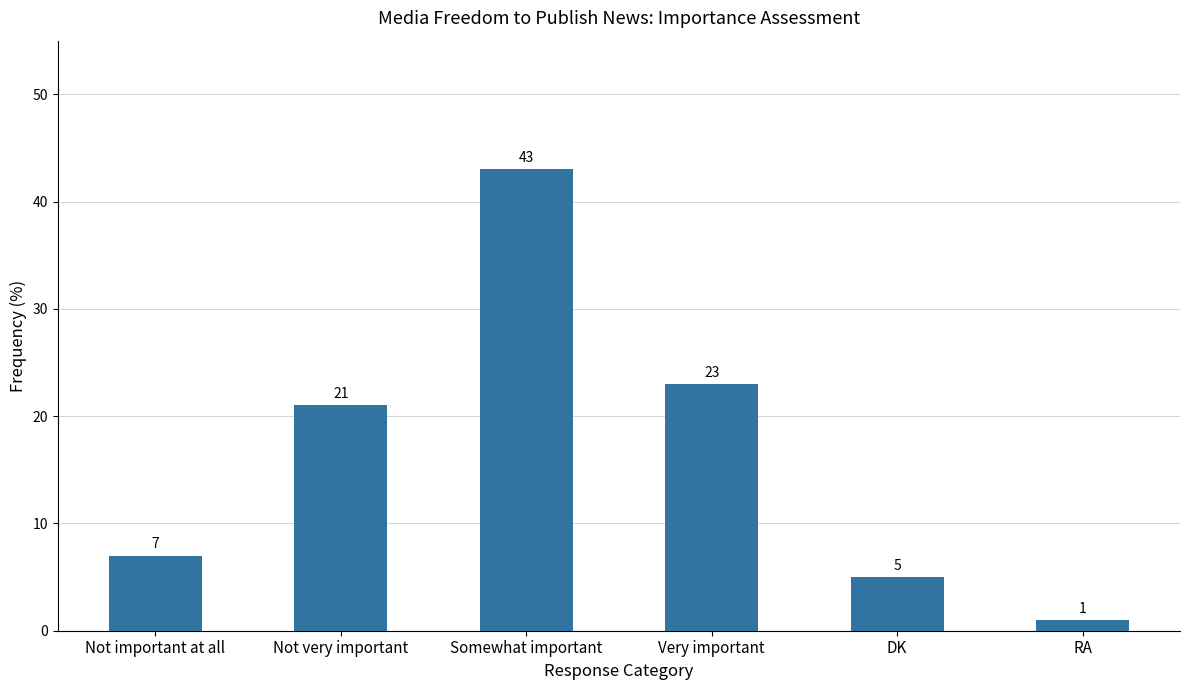

Is it true that the value at Very important is 40?

False